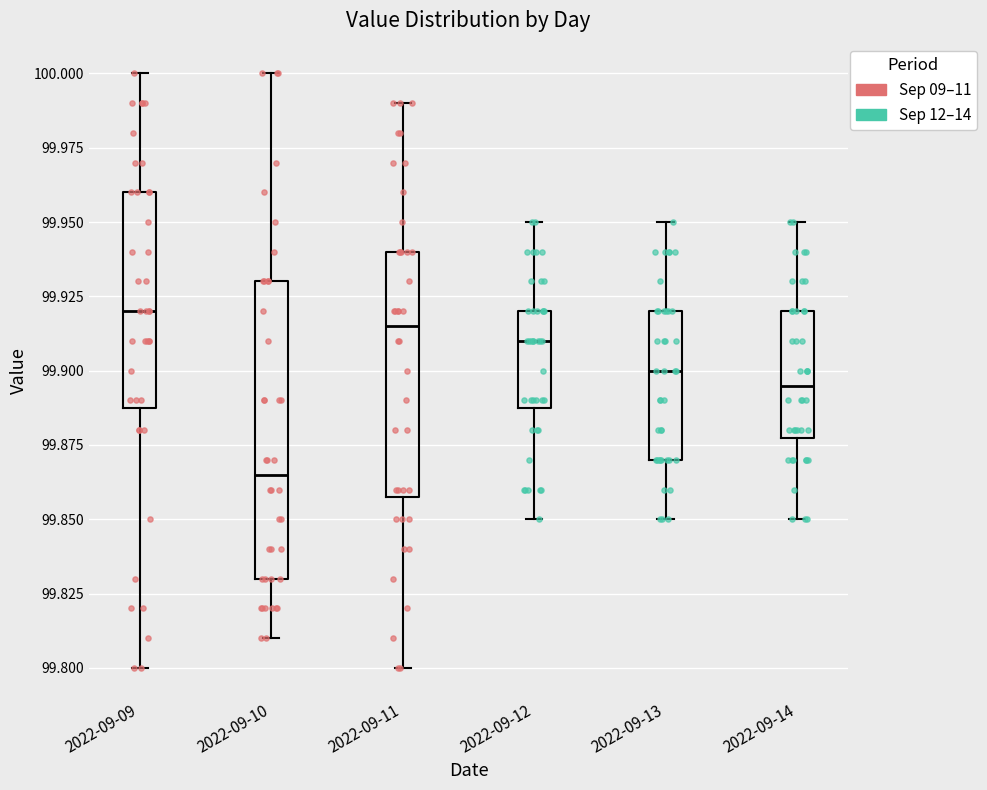

Reading left to right, read every box against the y-axis: the position of its median line, the range the box covers, and the ends of its whiskers. The values are not printed on the chart, so give them approximately, as read against the axis.

2022-09-09: median 99.920, box 99.890 to 99.960, whiskers 99.800 to 100.000
2022-09-10: median 99.865, box 99.830 to 99.930, whiskers 99.810 to 100.000
2022-09-11: median 99.915, box 99.860 to 99.940, whiskers 99.800 to 99.990
2022-09-12: median 99.910, box 99.890 to 99.920, whiskers 99.850 to 99.950
2022-09-13: median 99.900, box 99.870 to 99.920, whiskers 99.850 to 99.950
2022-09-14: median 99.895, box 99.880 to 99.920, whiskers 99.850 to 99.950